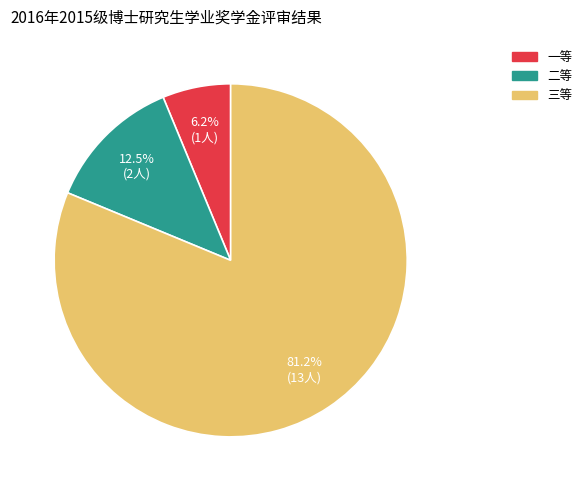

Is the sum of 一等 and 二等 greater than half?

No